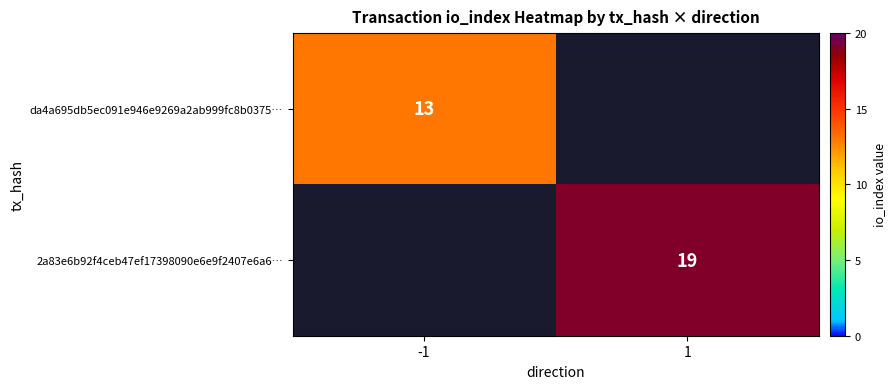

The value of da4a695db5ec091e946e9269a2ab999fc8b0375… at -1 is 8. True or false?

False